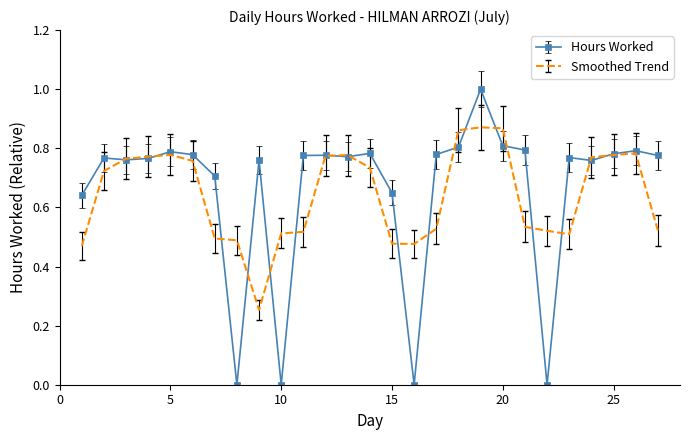

Rank the series by their maximum value, from lowest to highest.

Smoothed Trend, Hours Worked